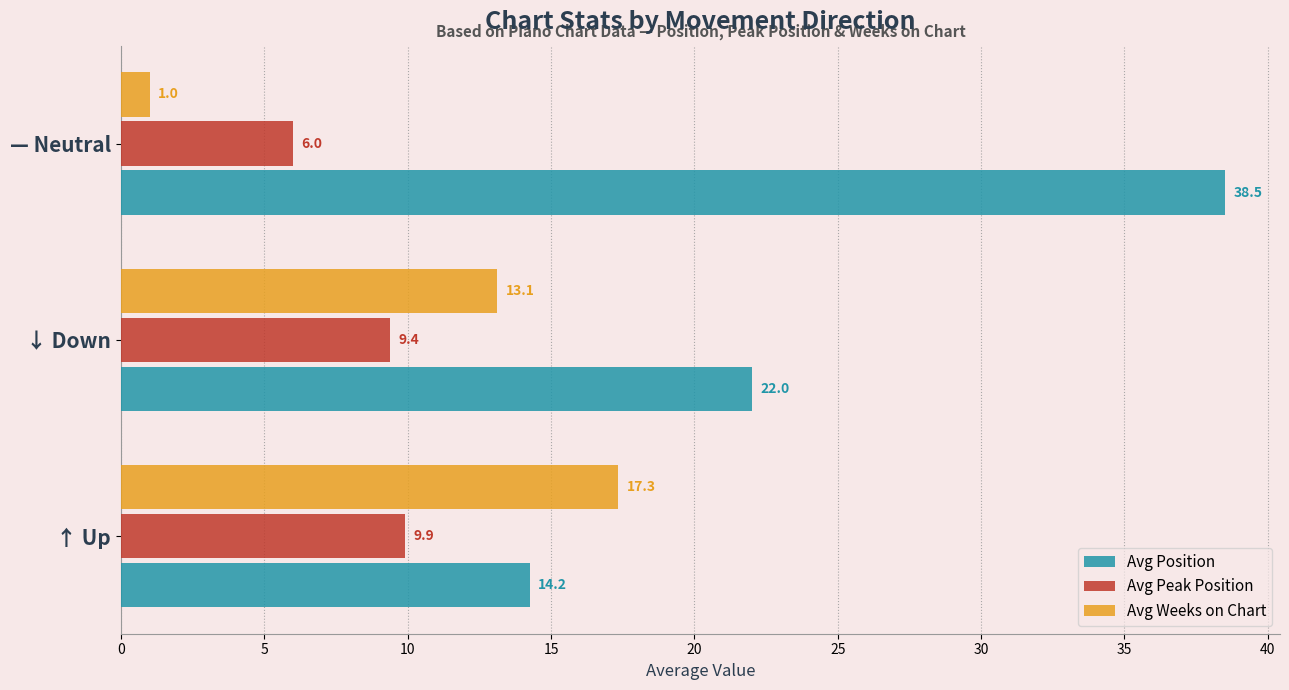

What is the highest value of the Avg Position series?

38.5